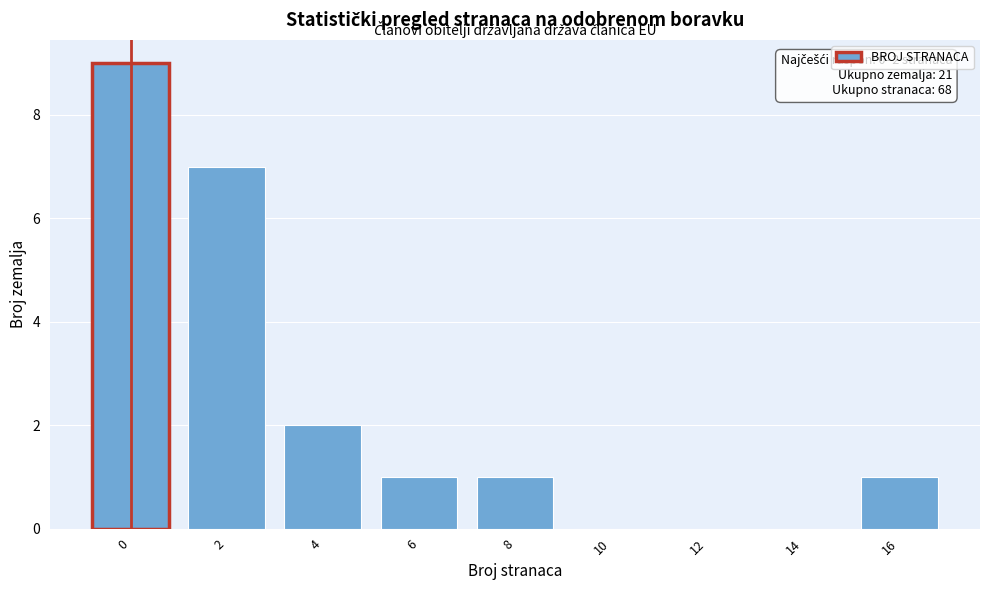

Reading left to right, transcribe all the data shown in this chart.

0=9	2=7	4=2	6=1	8=1	10=0	12=0	14=0	16=1